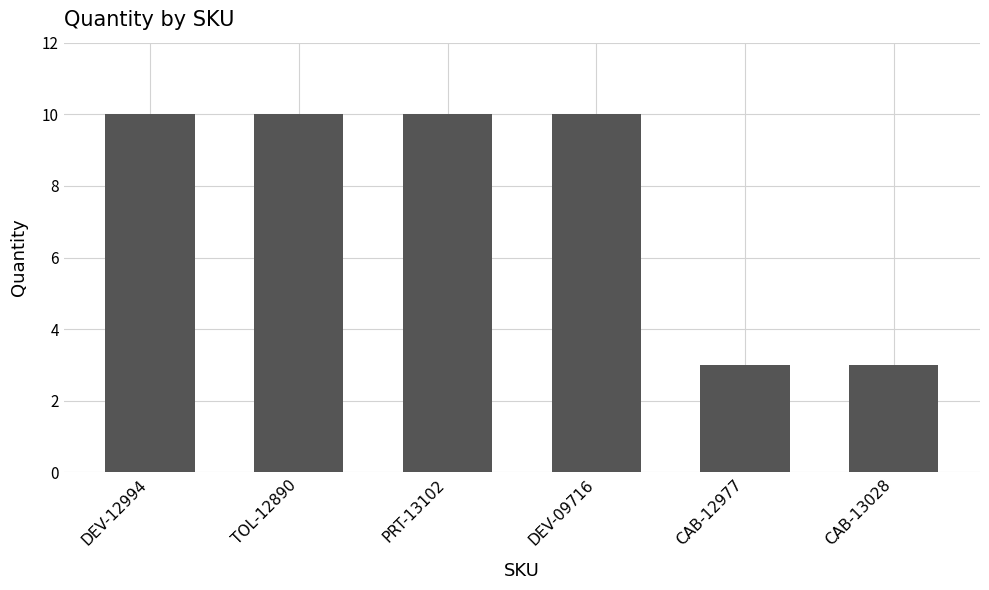

How many data points does each series have?

6